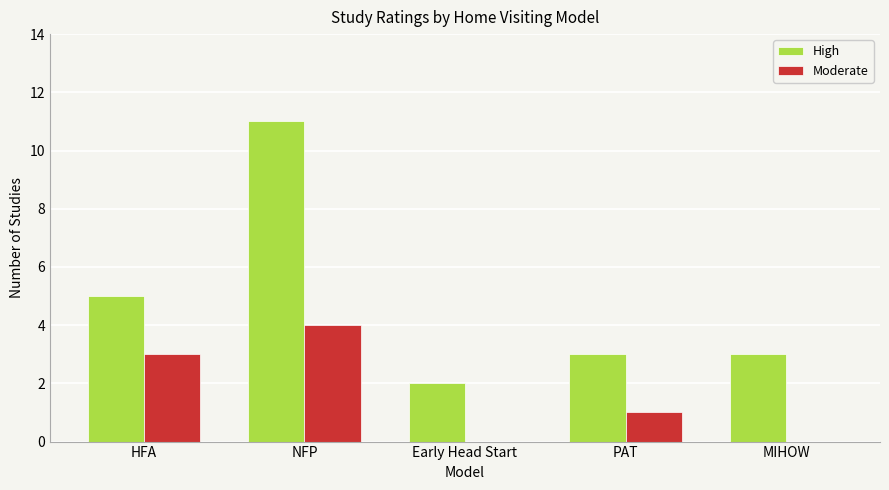

Is it true that High equals 5 at HFA?

True